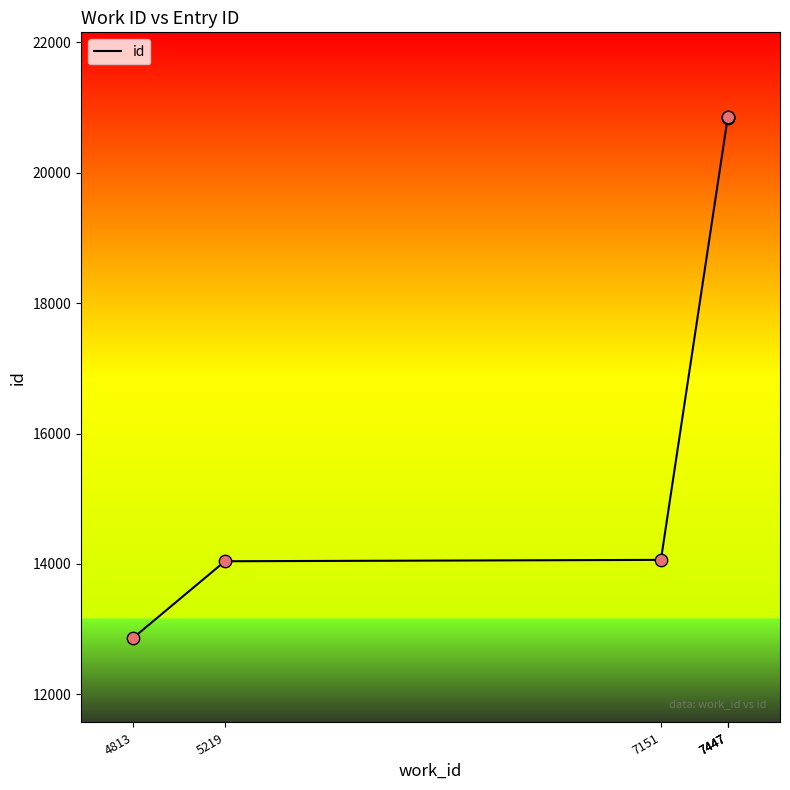

Approximately how many times larger is the value at 4813 compared to 5219?

0.9